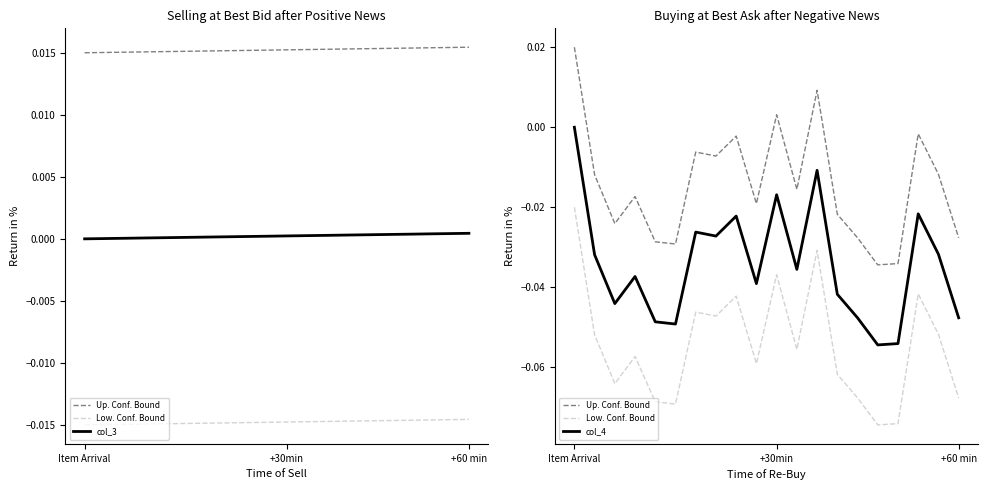

Rank the series by their maximum value, from lowest to highest.

Low. Conf. Bound, col_4, col_3, Up. Conf. Bound